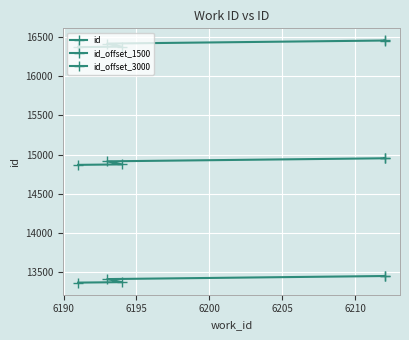

What is the difference between the maximum and minimum values in the id_offset_3000 series?

85